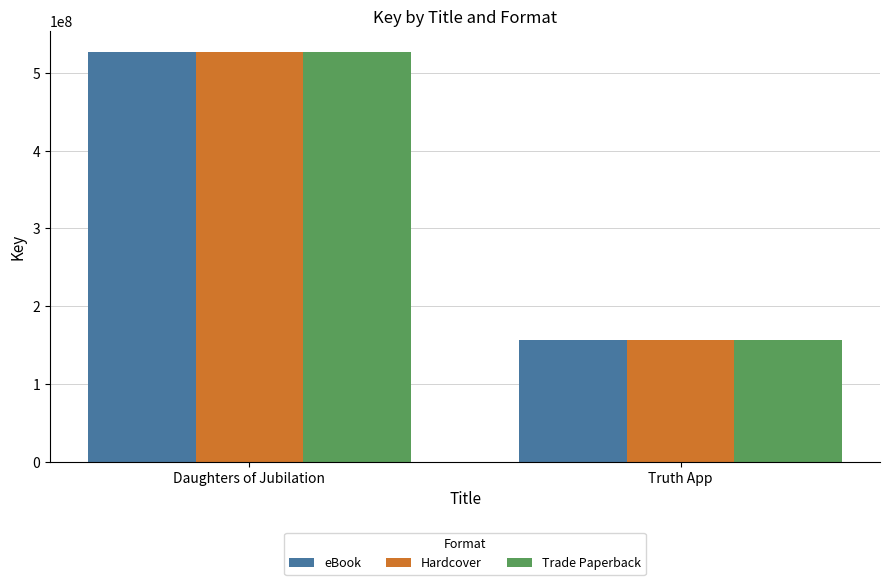

List the labels in order of eBook value, largest first.

Daughters of Jubilation, Truth App